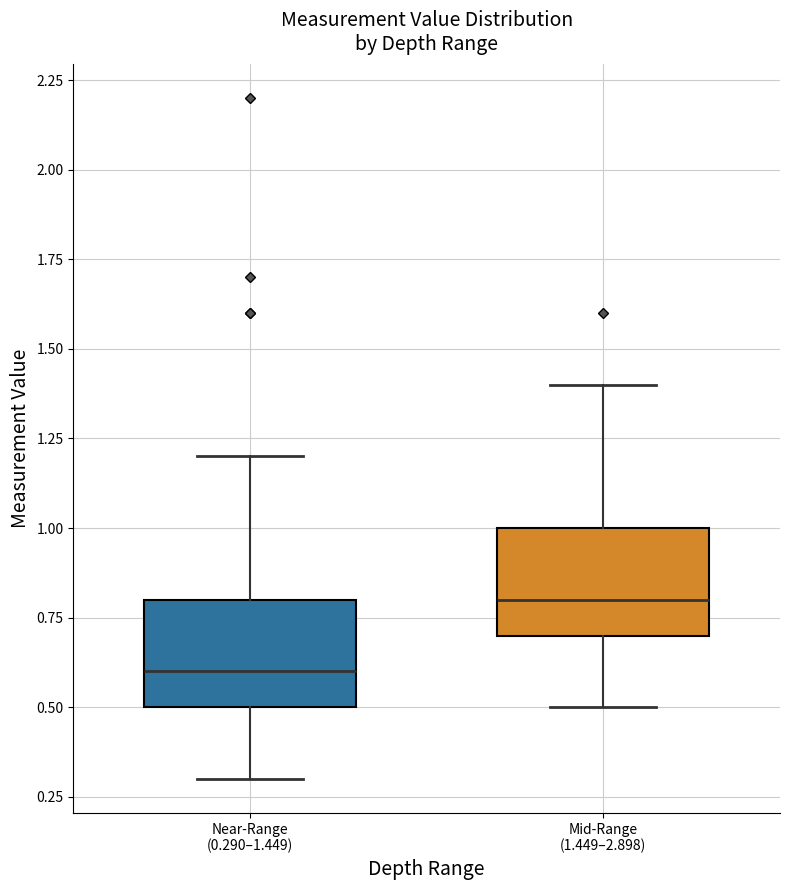

Reading left to right, read every box against the y-axis: the position of its median line, the range the box covers, and the ends of its whiskers. The values are not printed on the chart, so give them approximately, as read against the axis.

Near-Range (0.290–1.449): median 0.6, box 0.5 to 0.8, whiskers 0.3 to 1.2
Mid-Range (1.449–2.898): median 0.8, box 0.7 to 1.0, whiskers 0.5 to 1.4